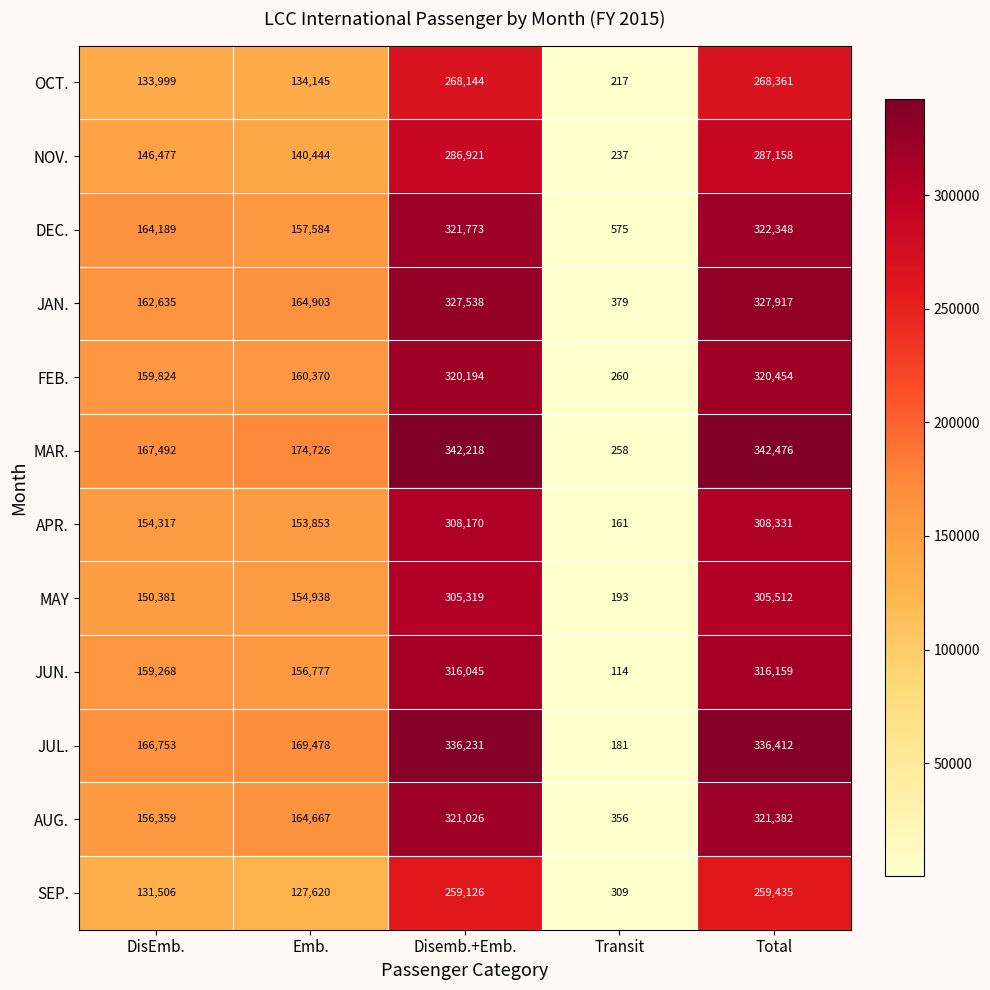

Between Emb. and Total, which series saw the biggest shift?

MAR.